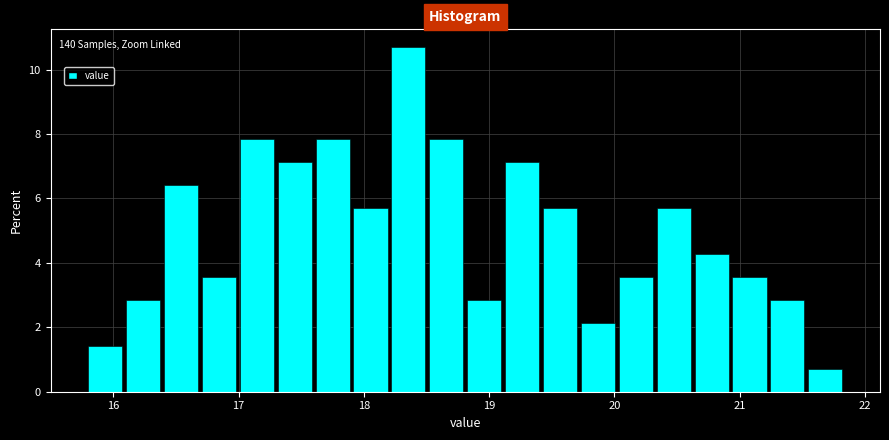

Around what value on the x-axis is the tallest bar? Give the approximate position of its centre, as read against the axis.

18.4